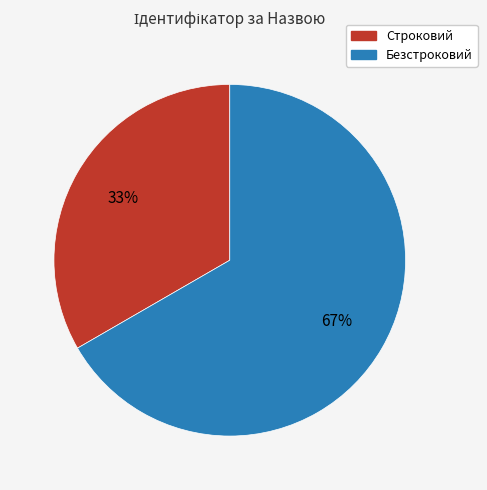

Combined, do Строковий and Безстроковий account for over 50%?

Yes